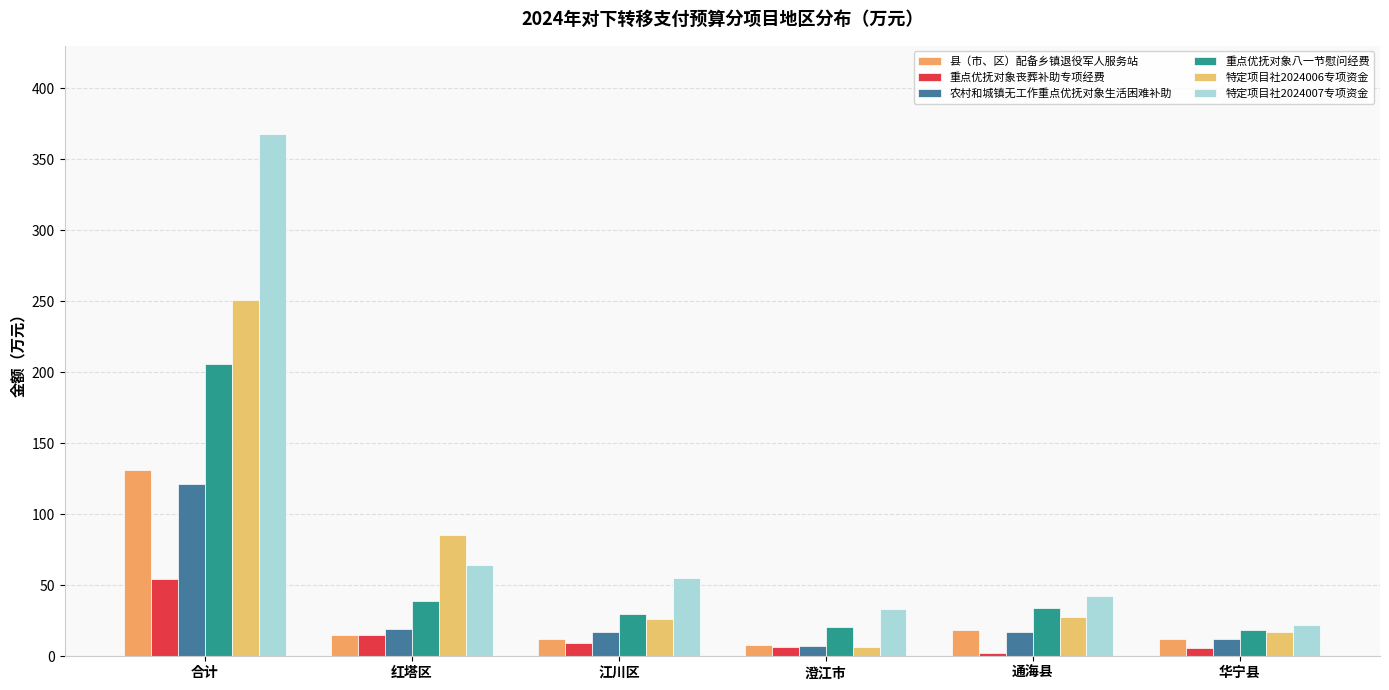

At how many categories does at least one series exceed 313?

1